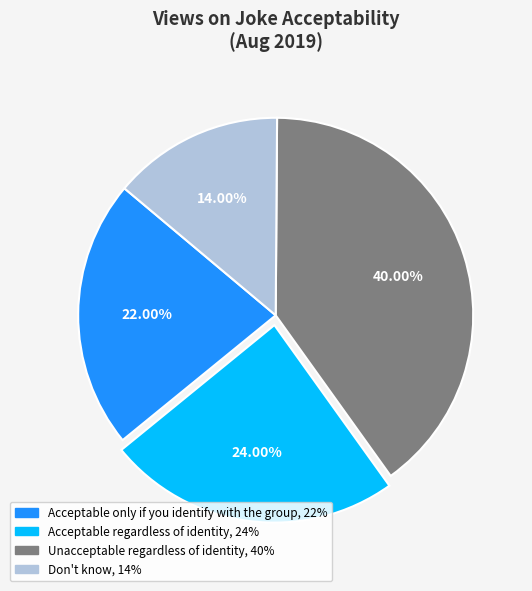

Is the sum of Acceptable only if you identify with the group and Acceptable regardless of identity greater than half?

No